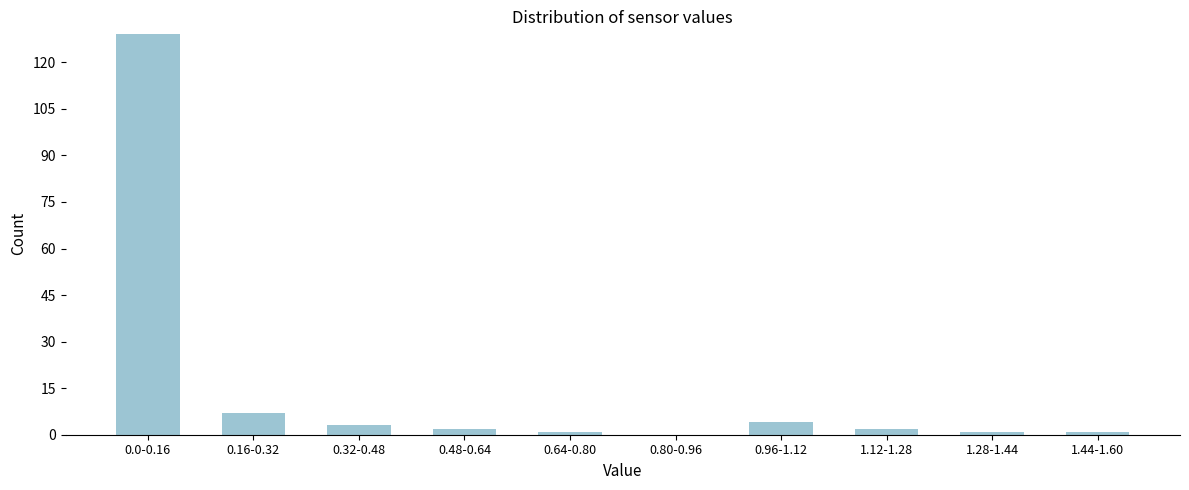

Reading left to right, extract all data points from this chart.

0.0-0.16=129	0.16-0.32=7	0.32-0.48=3	0.48-0.64=2	0.64-0.80=1	0.80-0.96=0	0.96-1.12=4	1.12-1.28=2	1.28-1.44=1	1.44-1.60=1